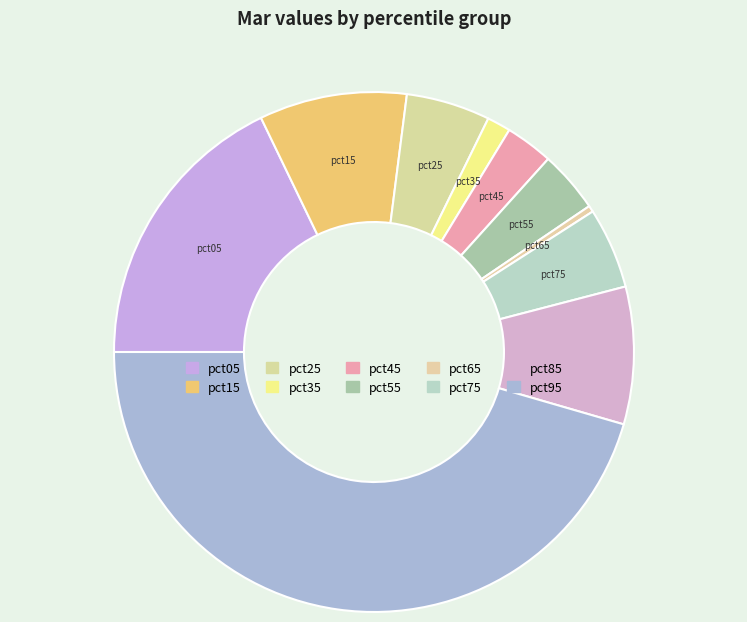

Which slice is the smallest?

pct65